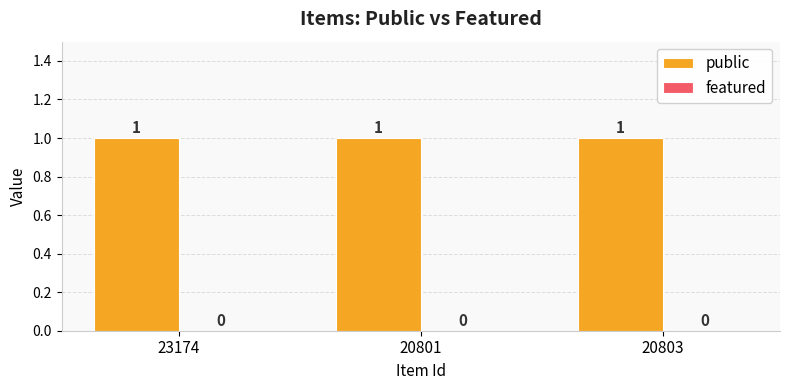

Count the number of categories in the chart.

3